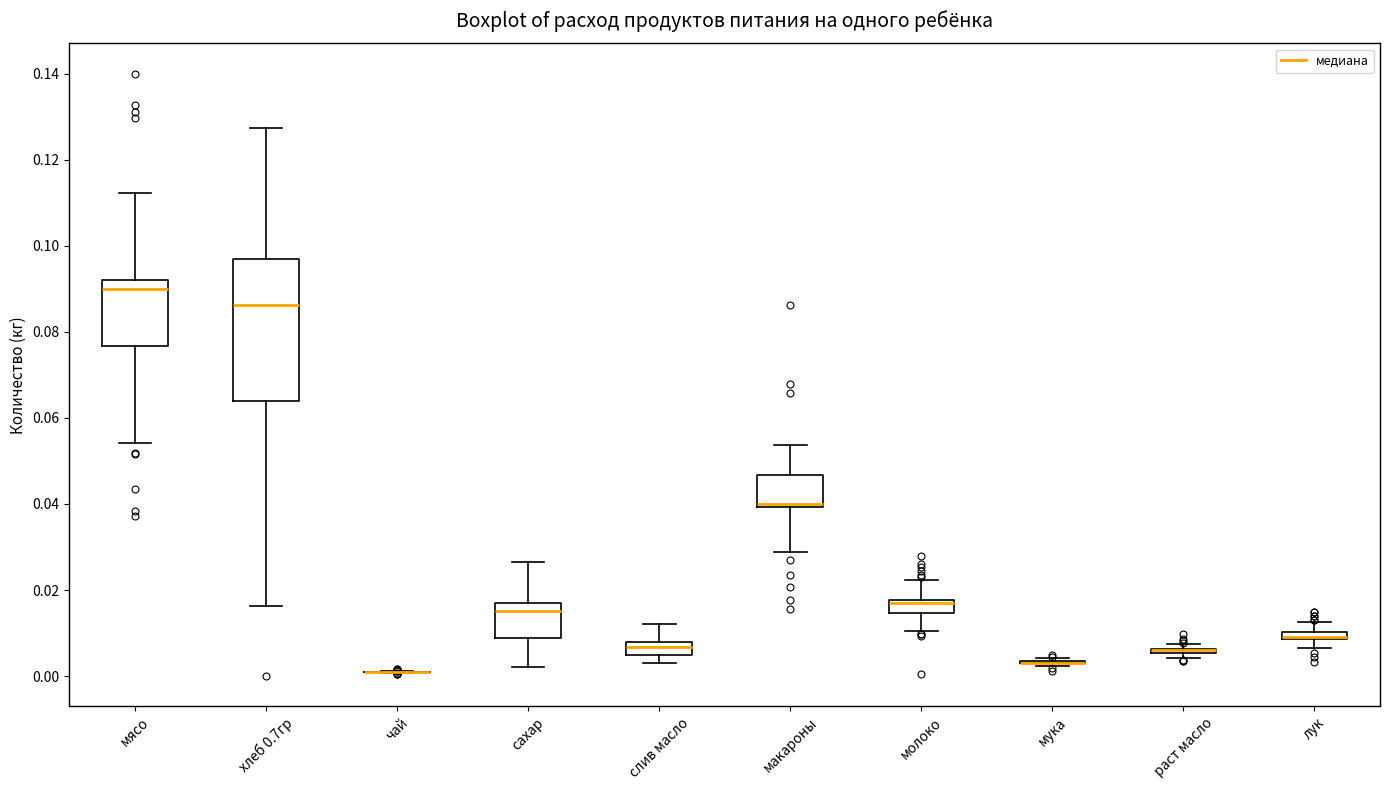

Comparing the boxes themselves (not the whiskers), which one is the tallest?

хлеб 0.7гр